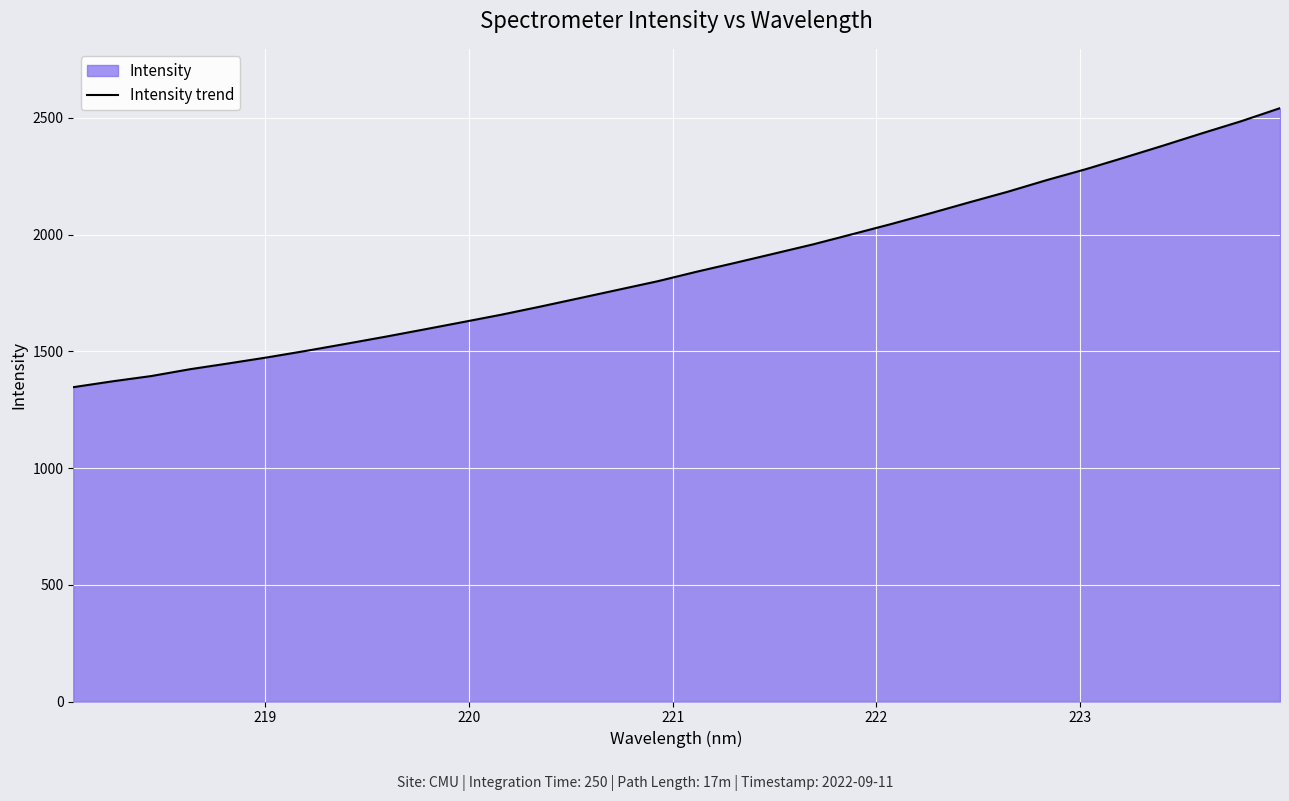

What is the difference between the maximum and minimum values?

1195.3